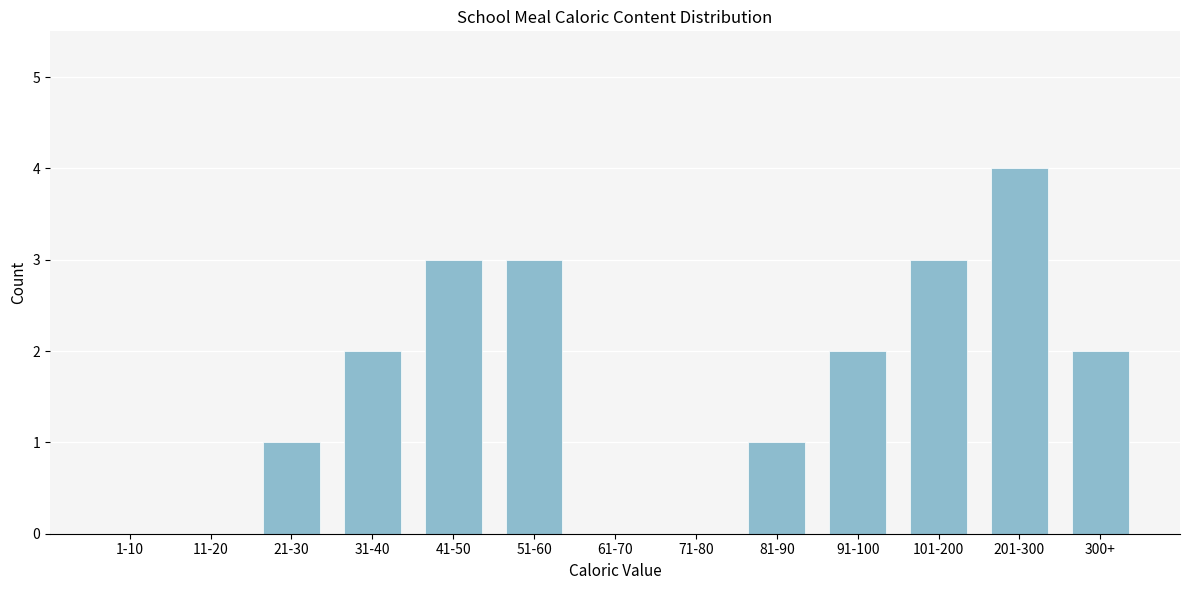

Reading left to right, transcribe all the data shown in this chart.

1-10=0	11-20=0	21-30=1	31-40=2	41-50=3	51-60=3	61-70=0	71-80=0	81-90=1	91-100=2	101-200=3	201-300=4	300+=2